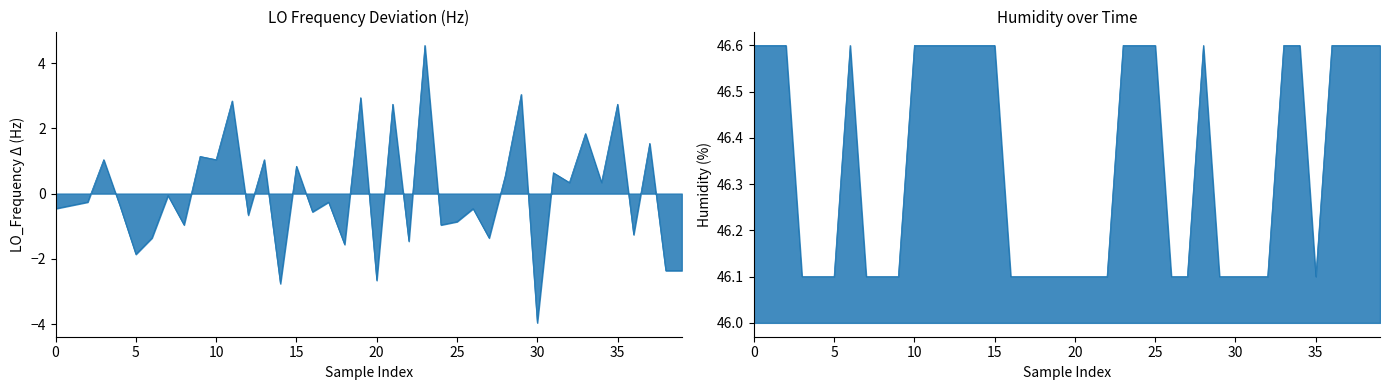

What is the average value of the Hum_line series?

46.4